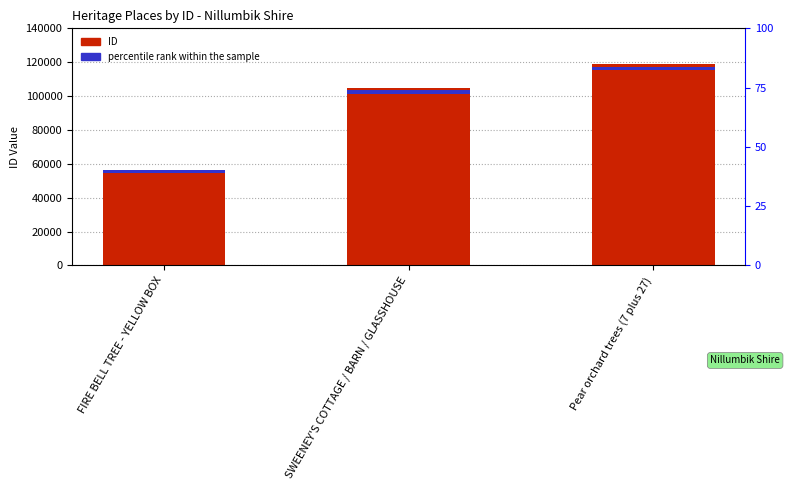

How many categories are shown in the chart?

3